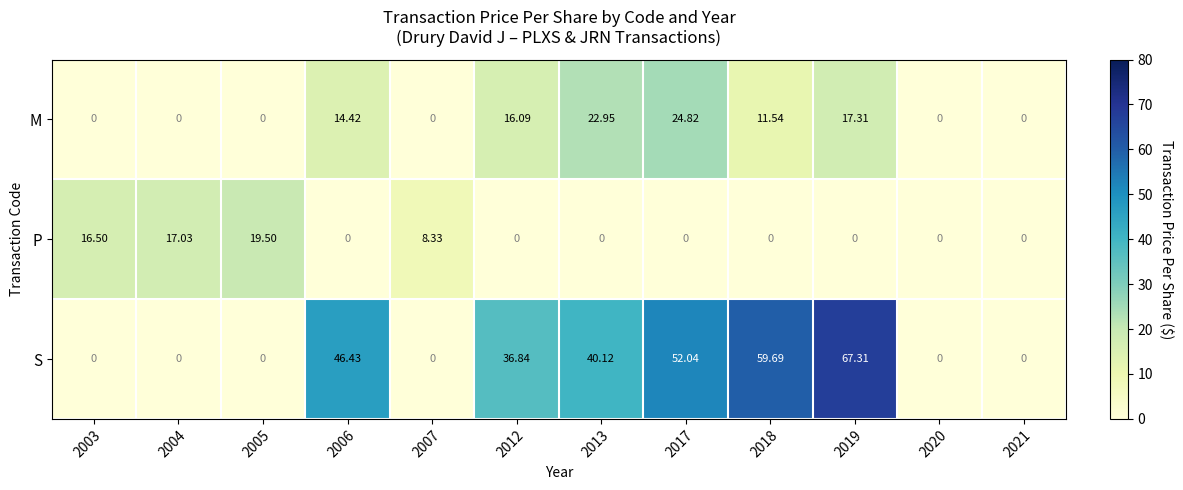

At 2012, list the series in order from smallest to largest.

P, M, S